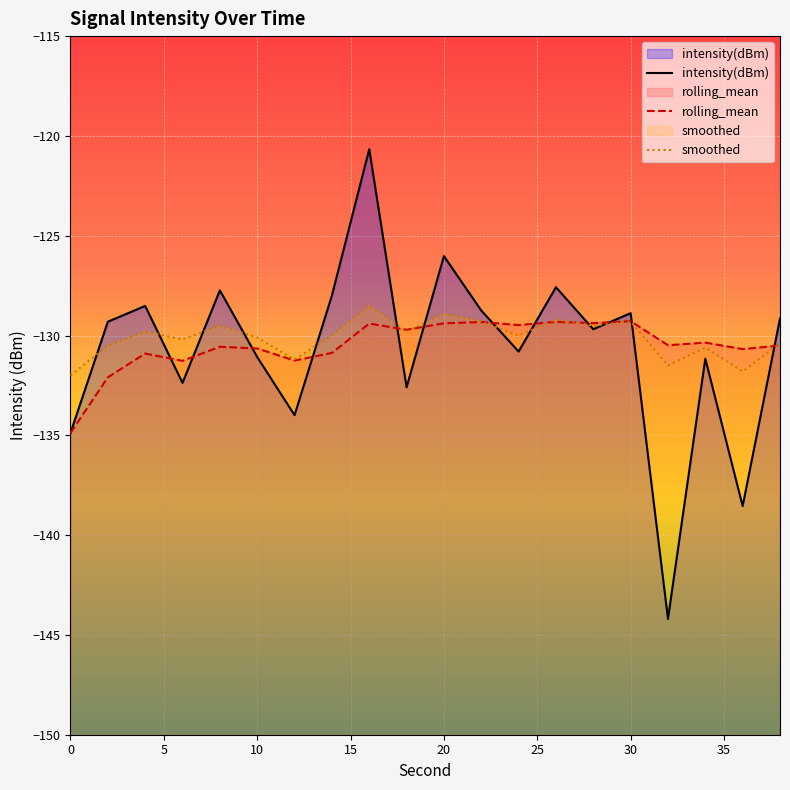

Which series has the largest range (max minus min)?

intensity(dBm)